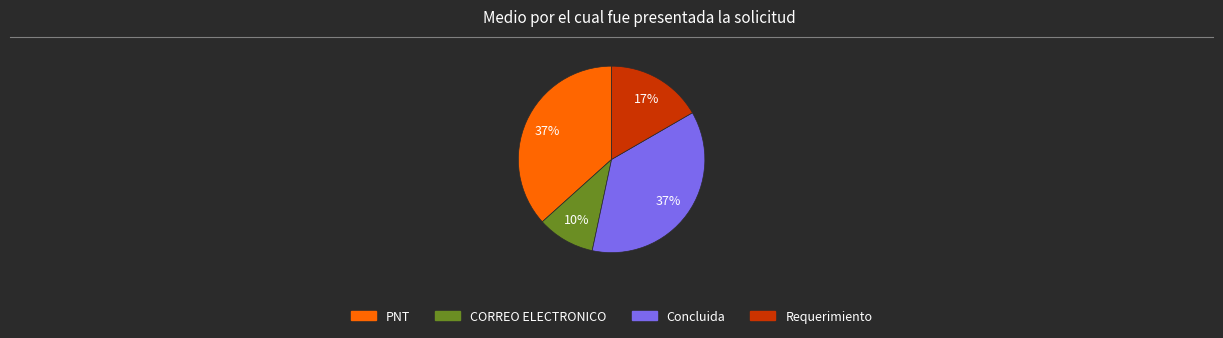

Does Concluida account for over 50% of the chart?

No